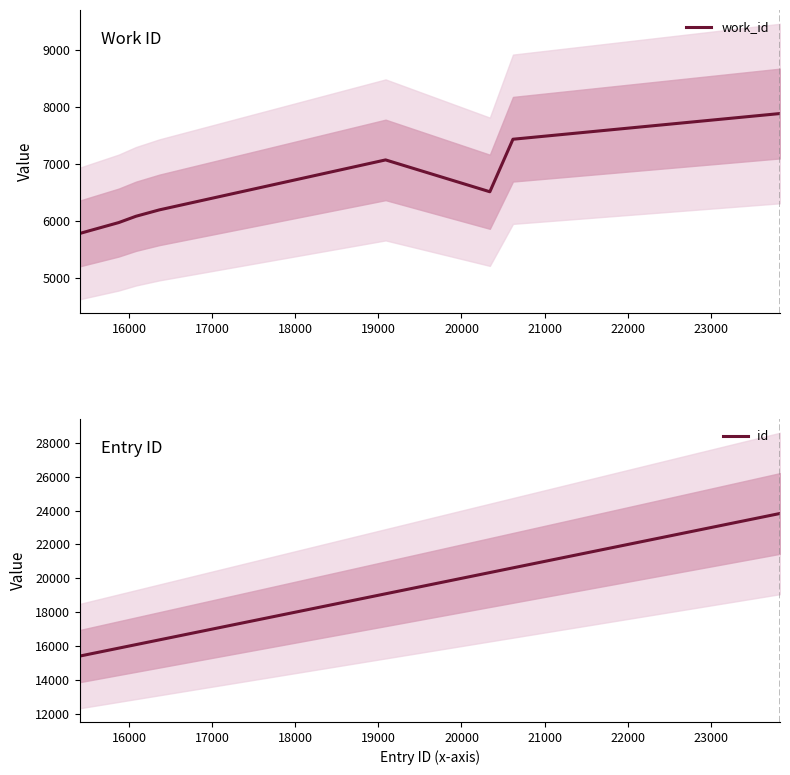

What is the smallest value displayed?

5775